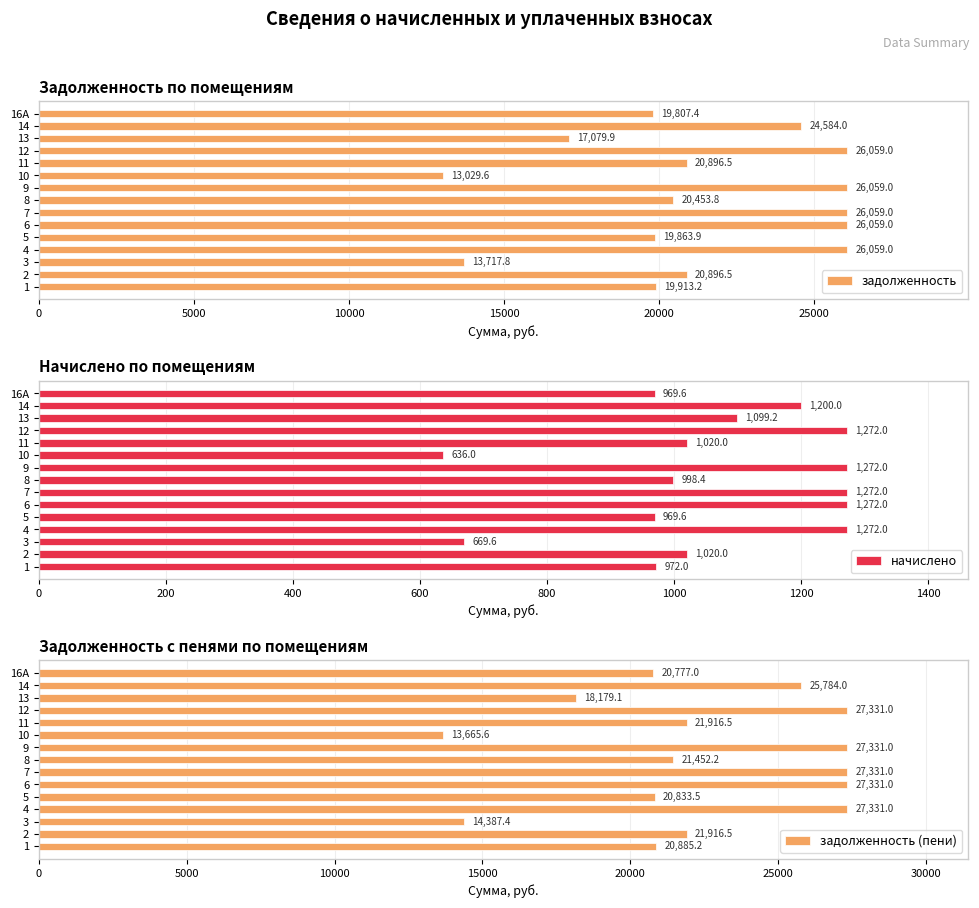

How many distinct data groups are displayed?

3